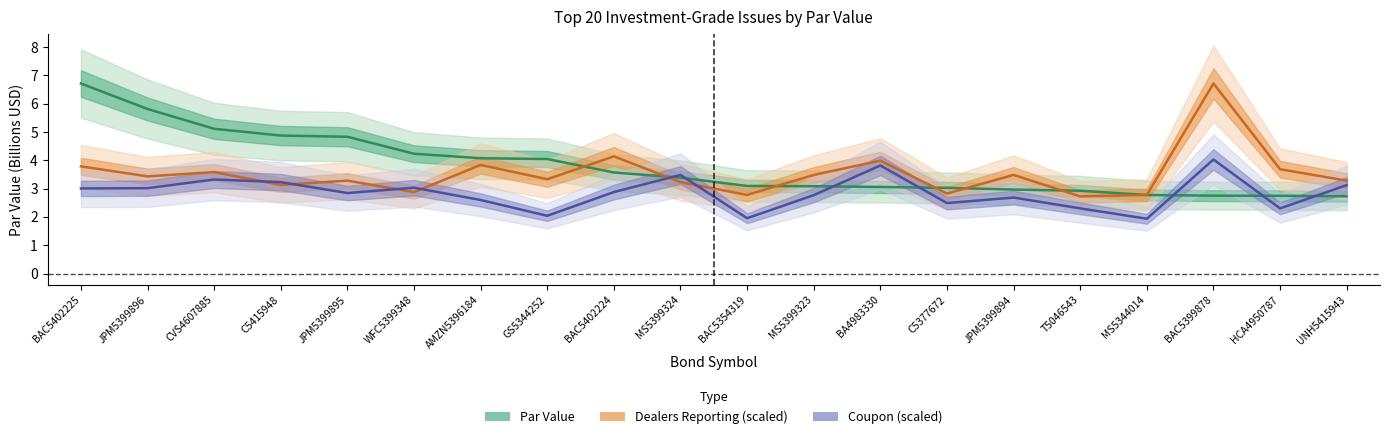

True or false: Coupon (center) has more than 0 points higher than both neighbors.

True